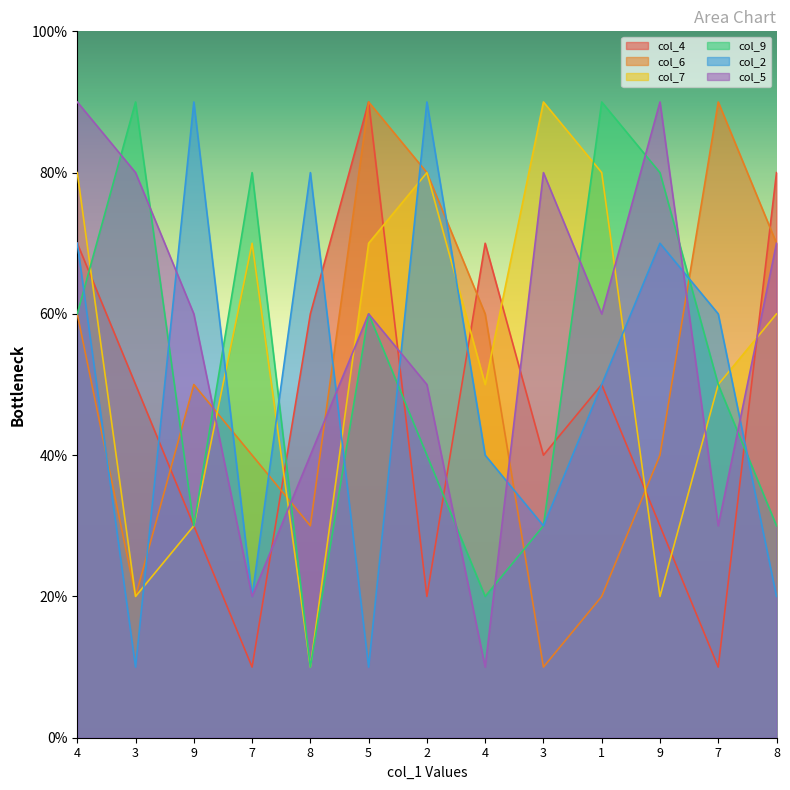

What is the total value across all series at 4?

43